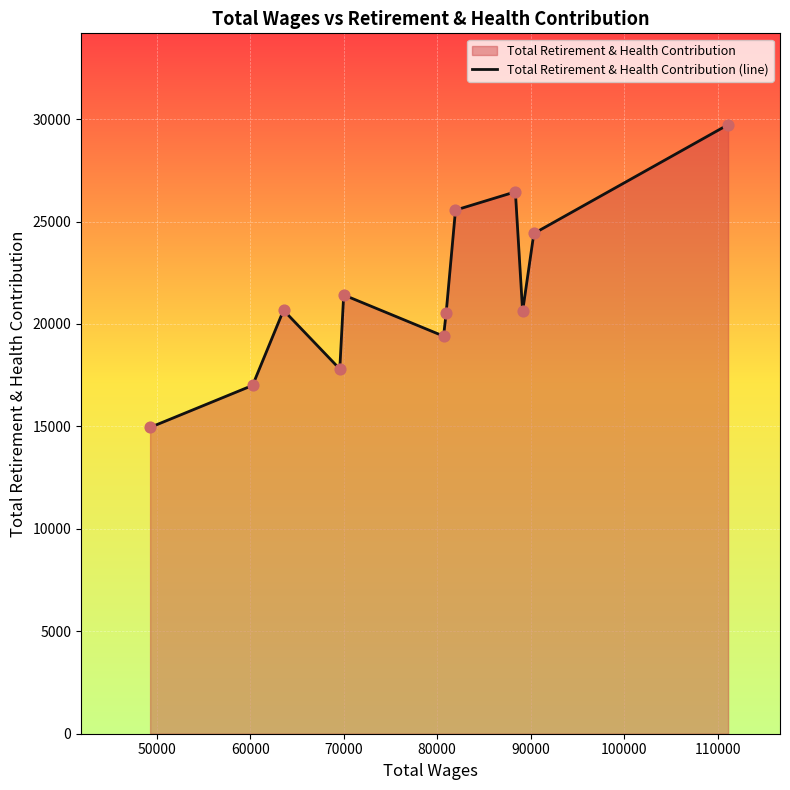

What is the greatest value displayed?

29728